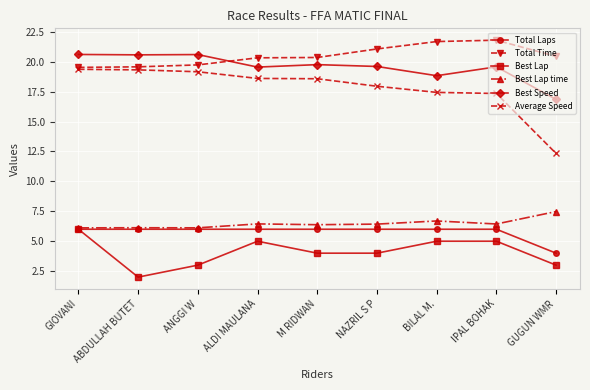

At which label is Best Speed closest to 18?

BILAL M.